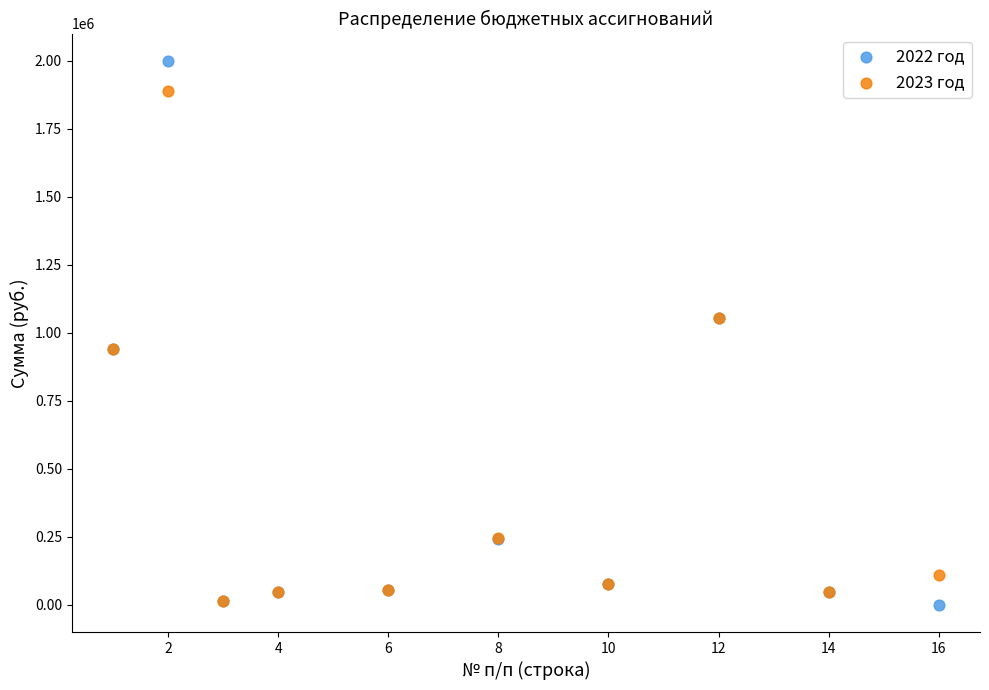

What are all the series names shown in the legend?

2022 год, 2023 год